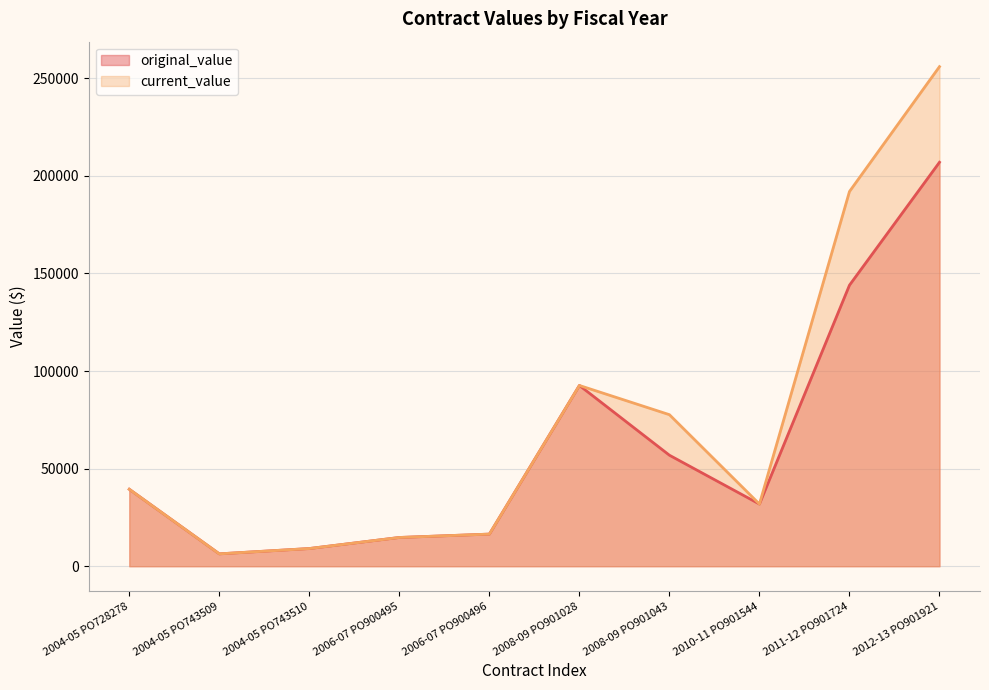

What is the difference between the original_value values at 2008-09 PO901043 and 2008-09 PO901028?

35745.0